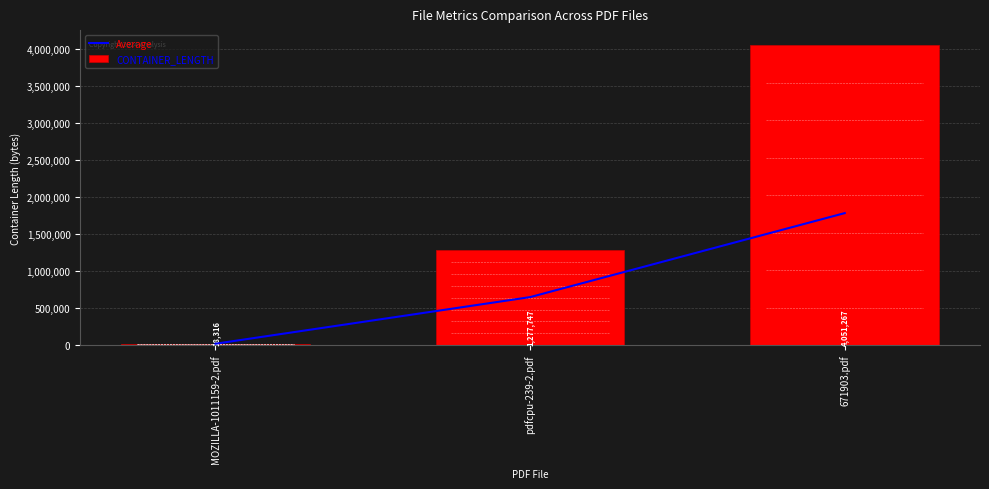

Is it true that Average equals 1782443.3 at 671903.pdf?

True